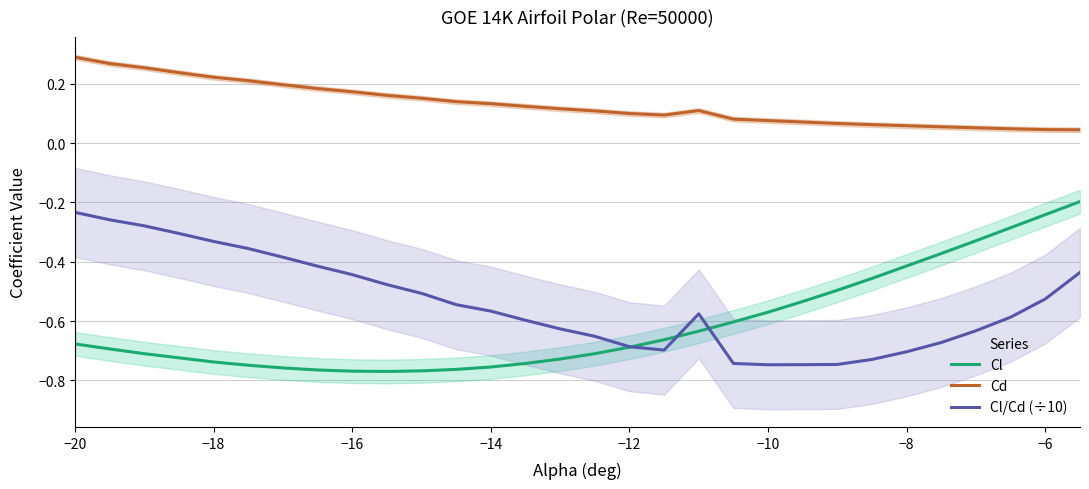

Which series has the largest total across all categories?

Cd